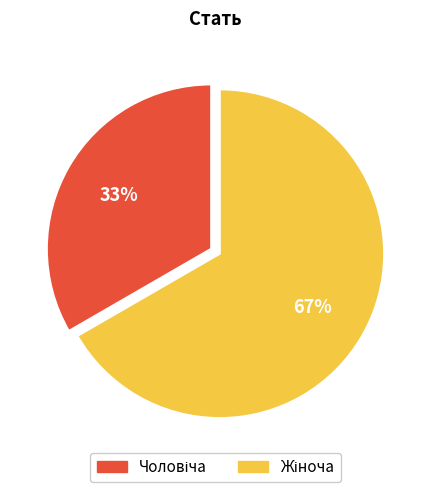

Does any single category account for the majority?

Yes